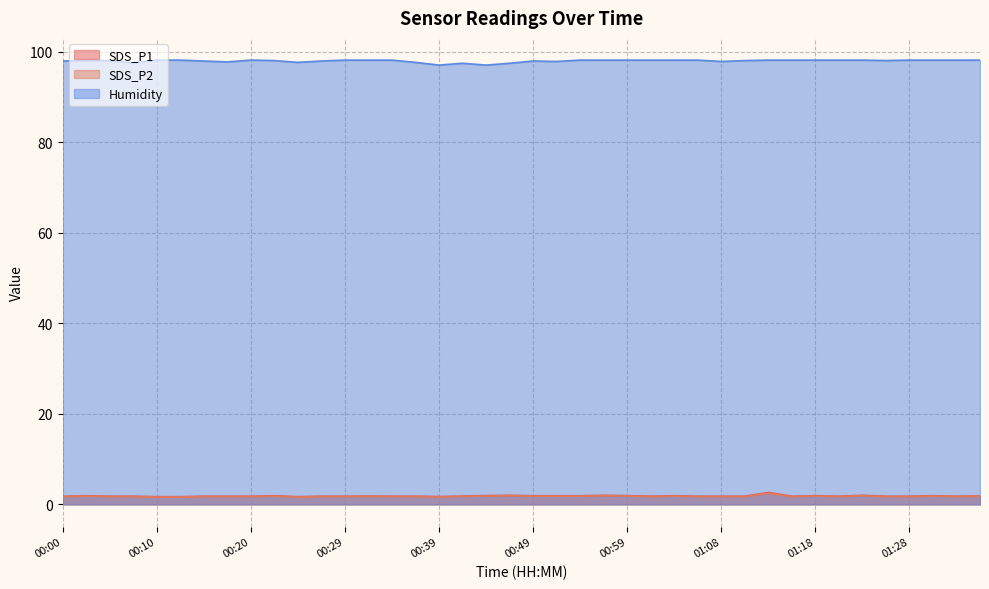

At which category is the sum across all series the highest?

01:13